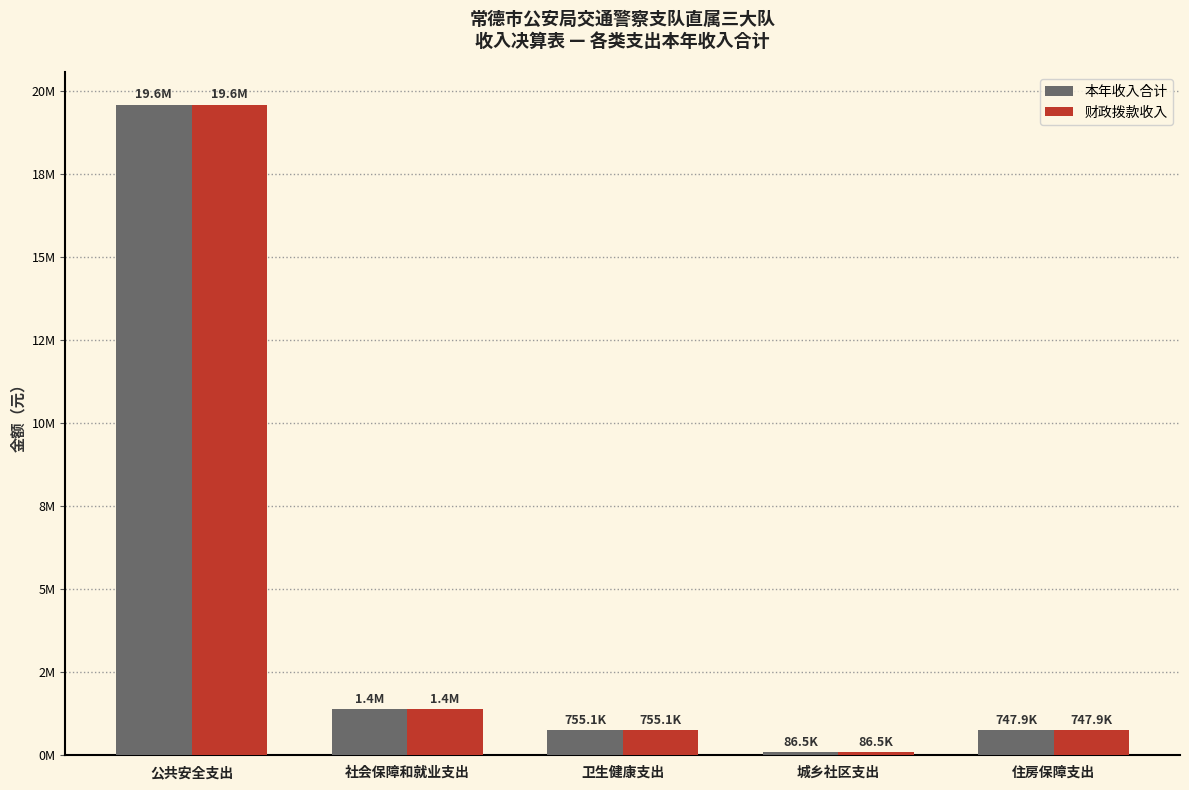

Which label corresponds to the smallest value in the chart?

城乡社区支出